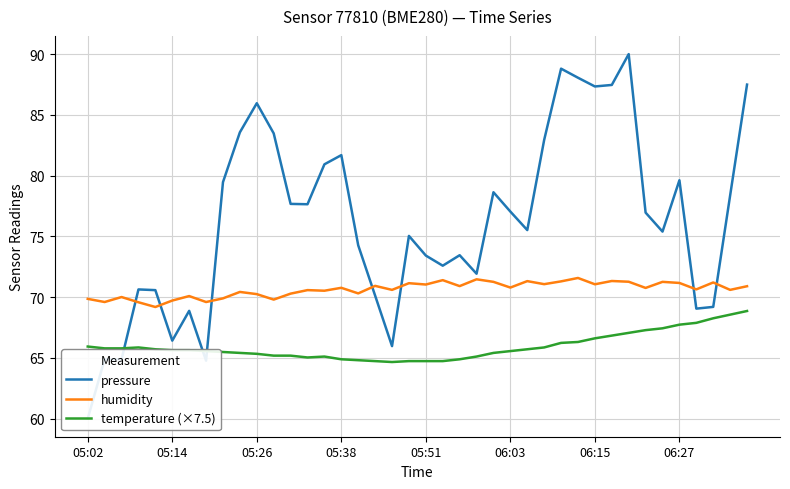

What is the maximum value for humidity?

71.6